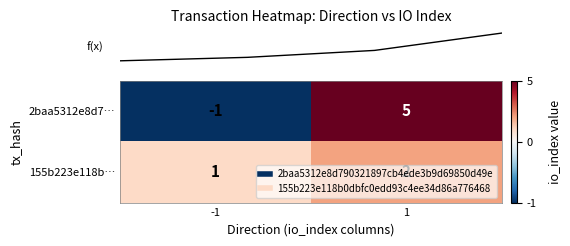

What is the highest value of the 2baa5312e8d7… series?

5